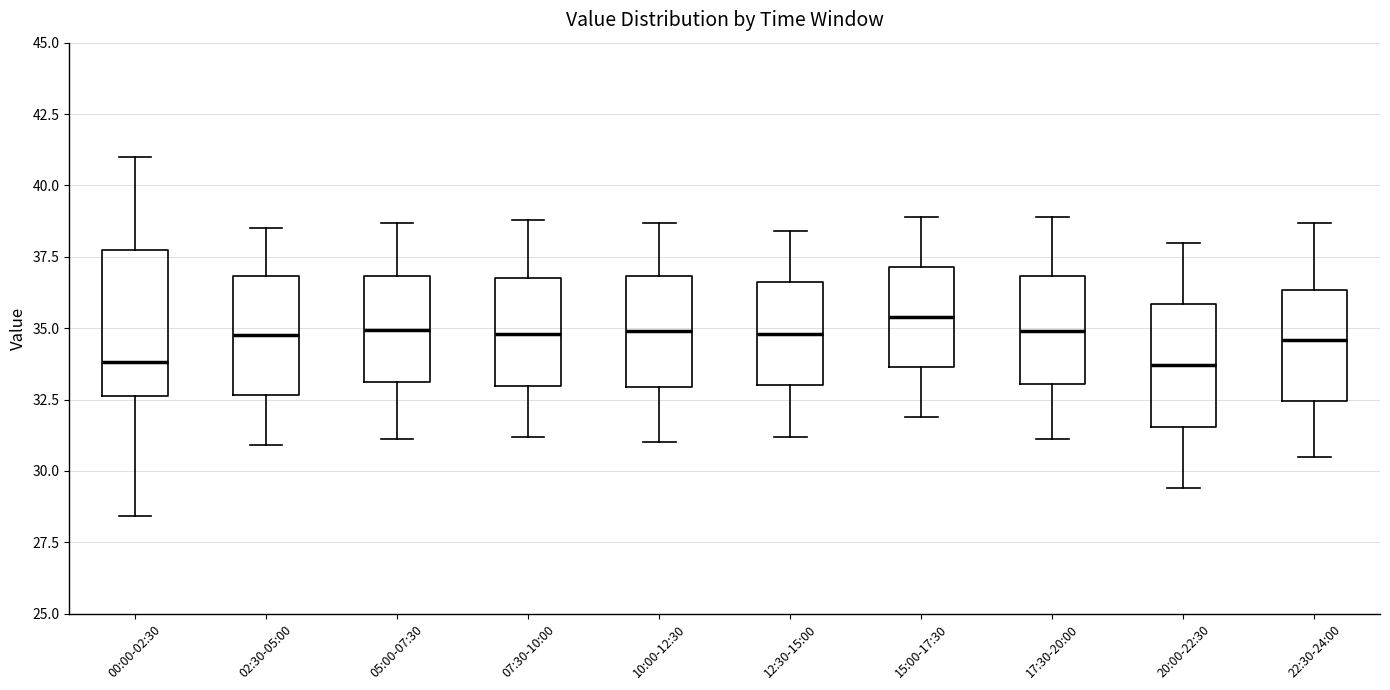

Reading left to right, read every box against the y-axis: the position of its median line, the range the box covers, and the ends of its whiskers. The values are not printed on the chart, so give them approximately, as read against the axis.

00:00-02:30: median 34.0, box 32.5 to 37.5, whiskers 28.5 to 41.0
02:30-05:00: median 35.0, box 32.5 to 37.0, whiskers 31.0 to 38.5
05:00-07:30: median 35.0, box 33.0 to 37.0, whiskers 31.0 to 38.5
07:30-10:00: median 35.0, box 33.0 to 37.0, whiskers 31.0 to 39.0
10:00-12:30: median 35.0, box 33.0 to 37.0, whiskers 31.0 to 38.5
12:30-15:00: median 35.0, box 33.0 to 36.5, whiskers 31.0 to 38.5
15:00-17:30: median 35.5, box 33.5 to 37.0, whiskers 32.0 to 39.0
17:30-20:00: median 35.0, box 33.0 to 37.0, whiskers 31.0 to 39.0
20:00-22:30: median 33.5, box 31.5 to 36.0, whiskers 29.5 to 38.0
22:30-24:00: median 34.5, box 32.5 to 36.5, whiskers 30.5 to 38.5